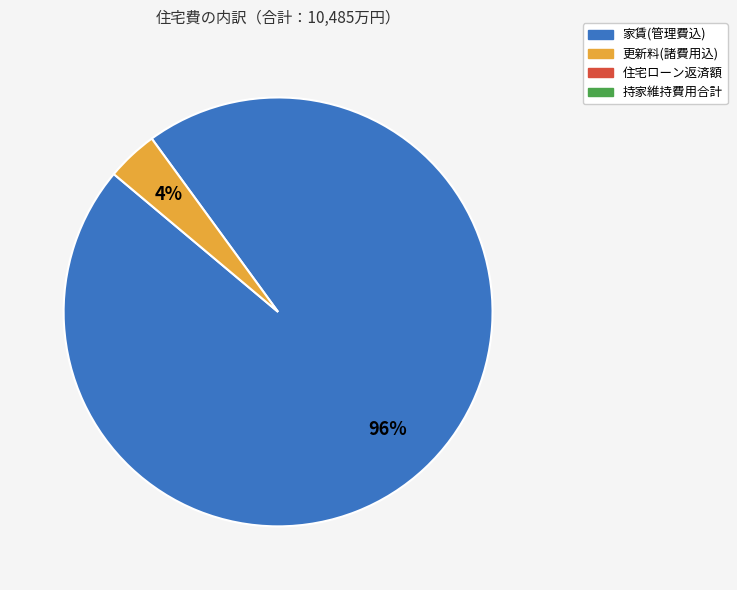

To the nearest percent, what is the average slice percentage?

50%